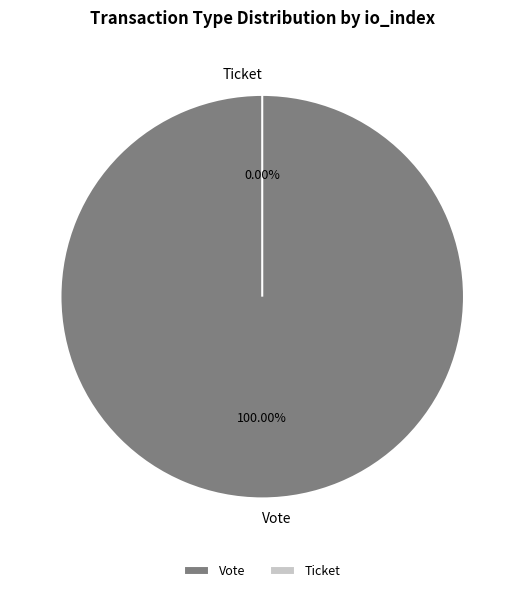

How many slices are in this pie chart?

2